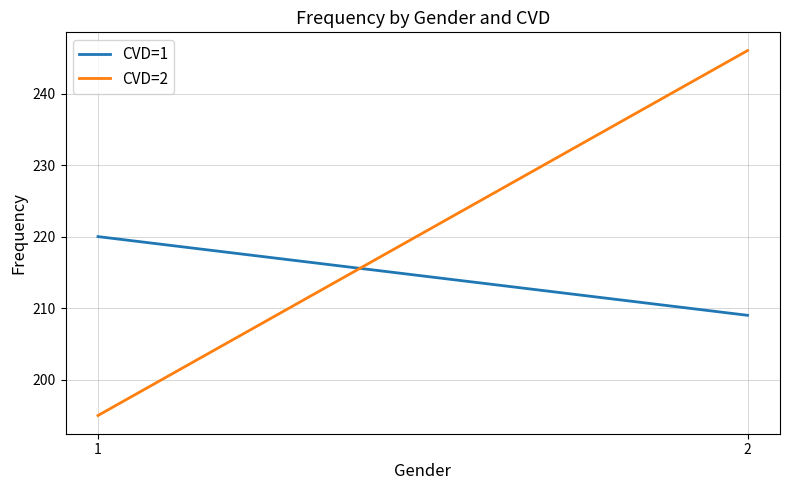

At which category is the sum across all series the highest?

2